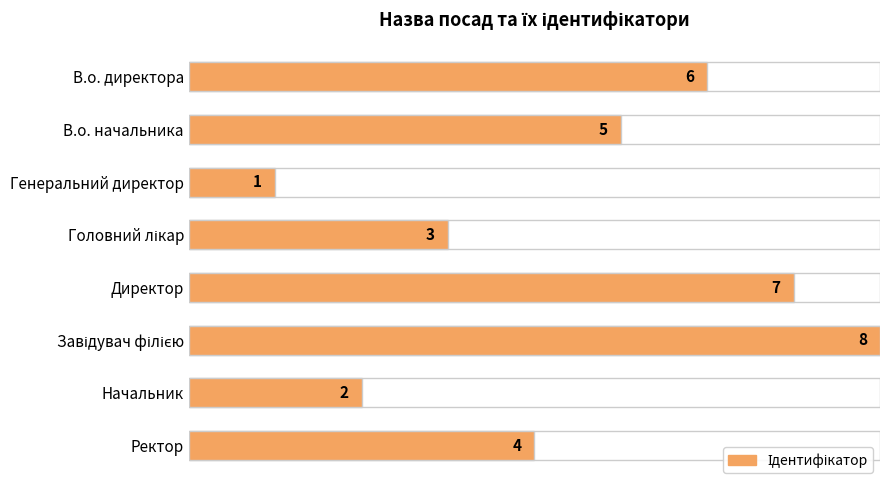

Between Ректор and Директор, which is larger?

Директор